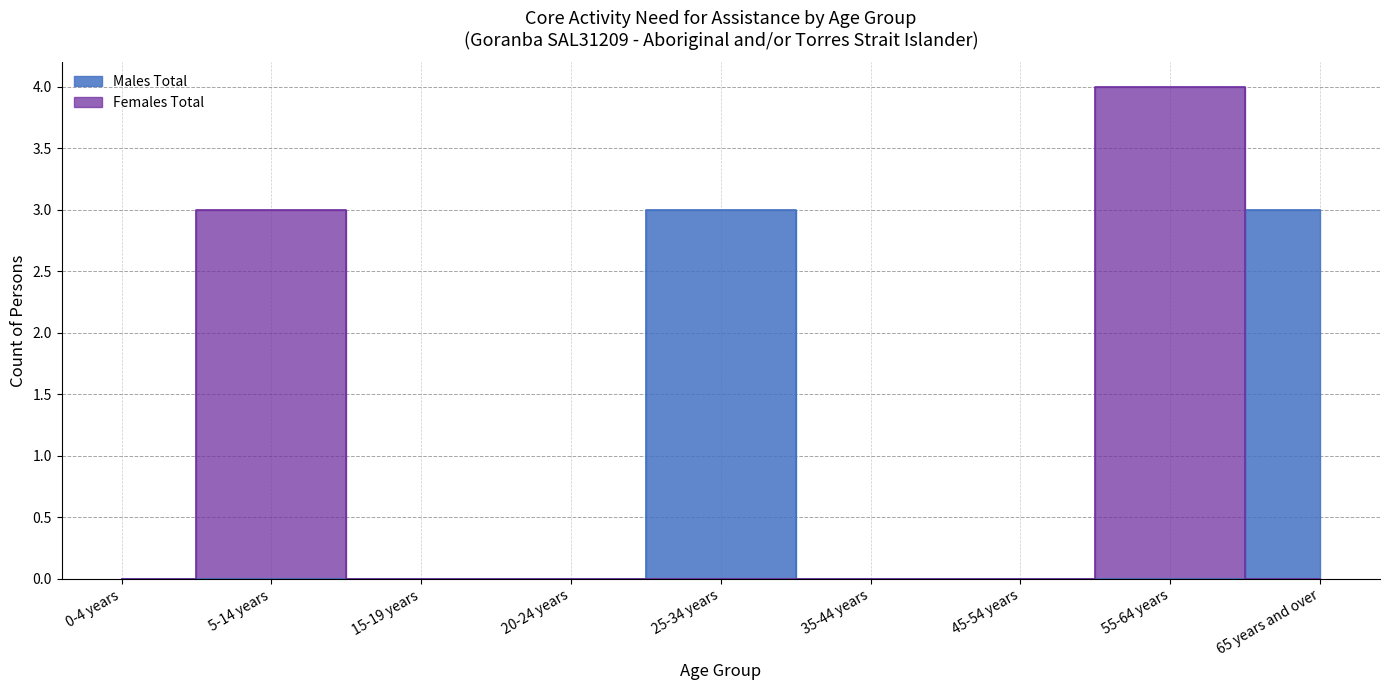

After their last crossing, which series has the higher values: Males Total or Females Total?

Males Total